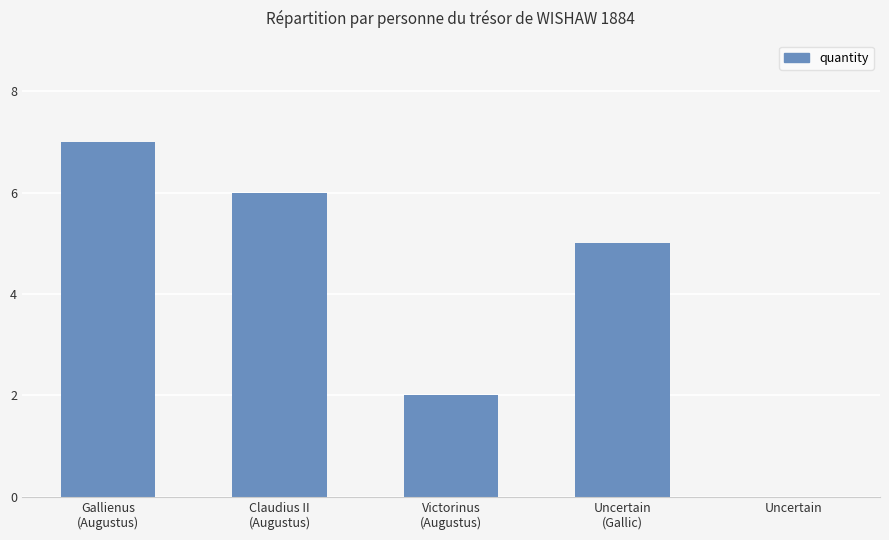

How many positive values are there?

4